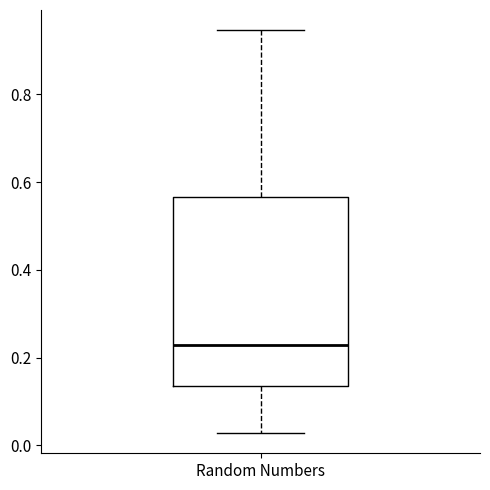

Read this box plot against the y-axis: the position of the median line, the range covered by the box, and the ends of both whiskers. The values are not printed on the chart, so give them approximately, as read against the axis.

median 0.22, box 0.14 to 0.56, whiskers 0.02 to 0.94